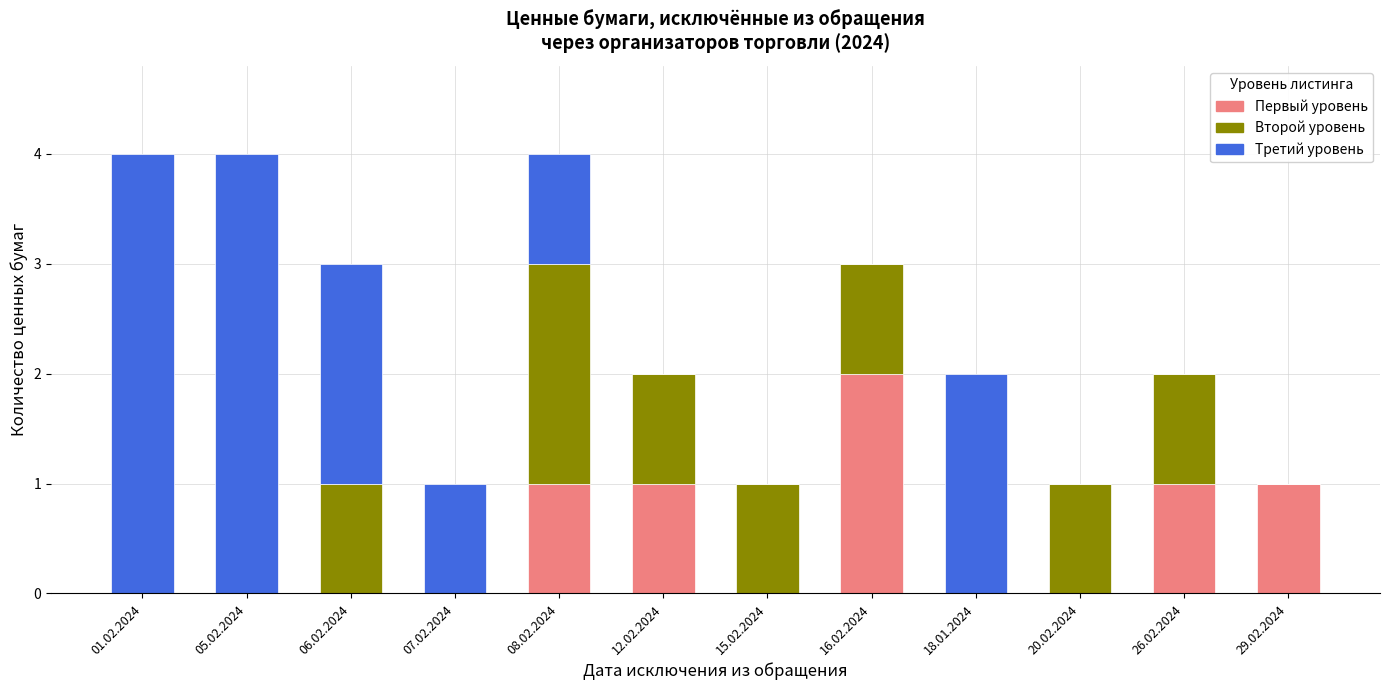

The Первый уровень series shows 1 at 26.02.2024. True or false?

True